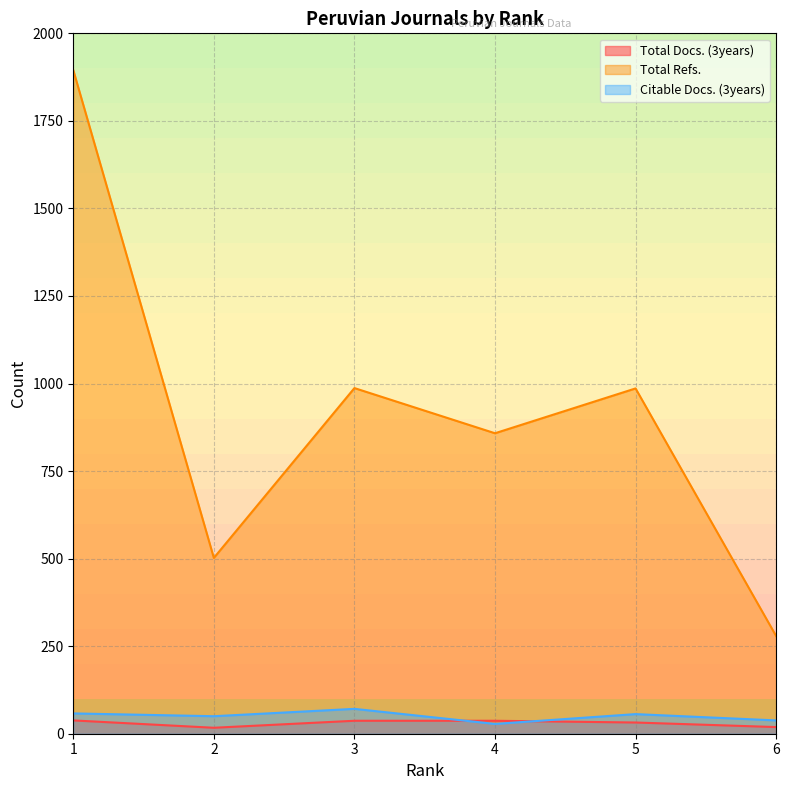

What is the maximum value for Citable Docs. (3years)?

71